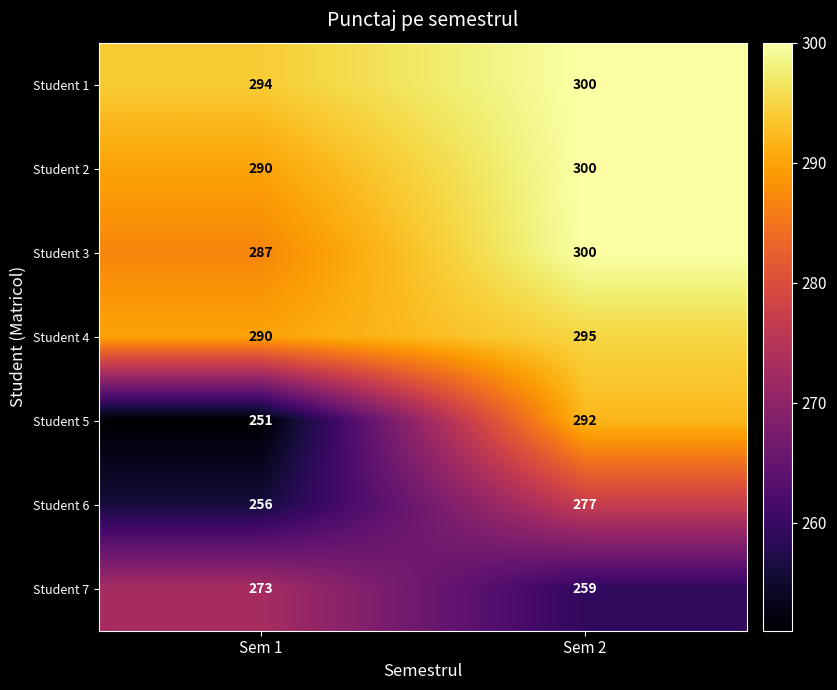

How many series are shown in this chart?

7